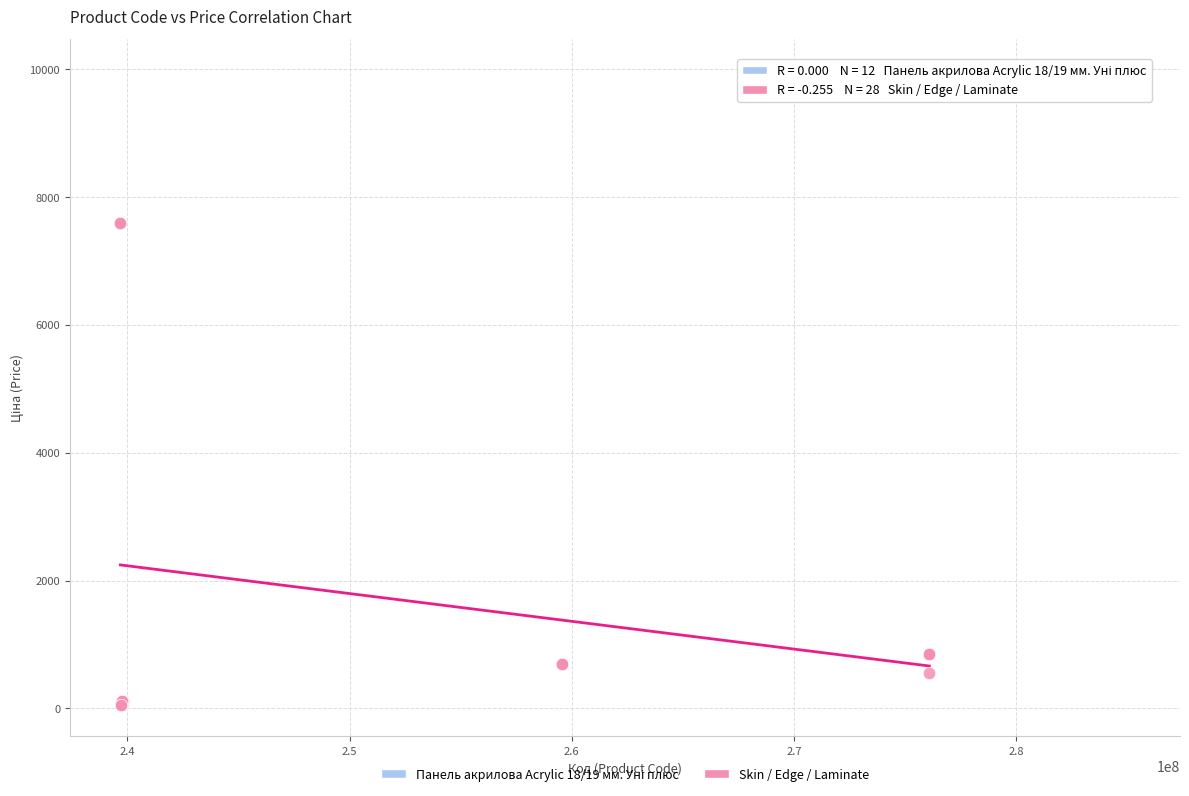

Which series contains the lowest Y value?

Skin / Edge / Laminate